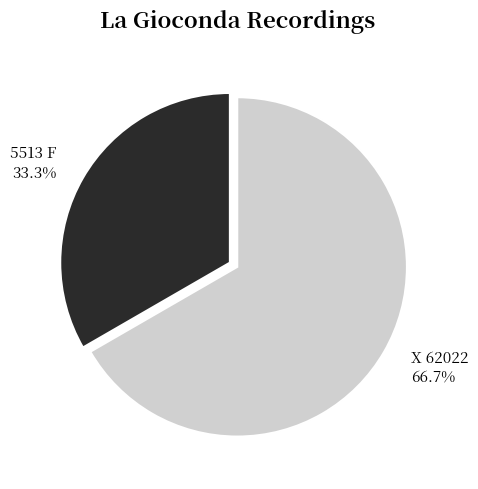

Rank the categories by value from highest to lowest.

X 62022, 5513 F